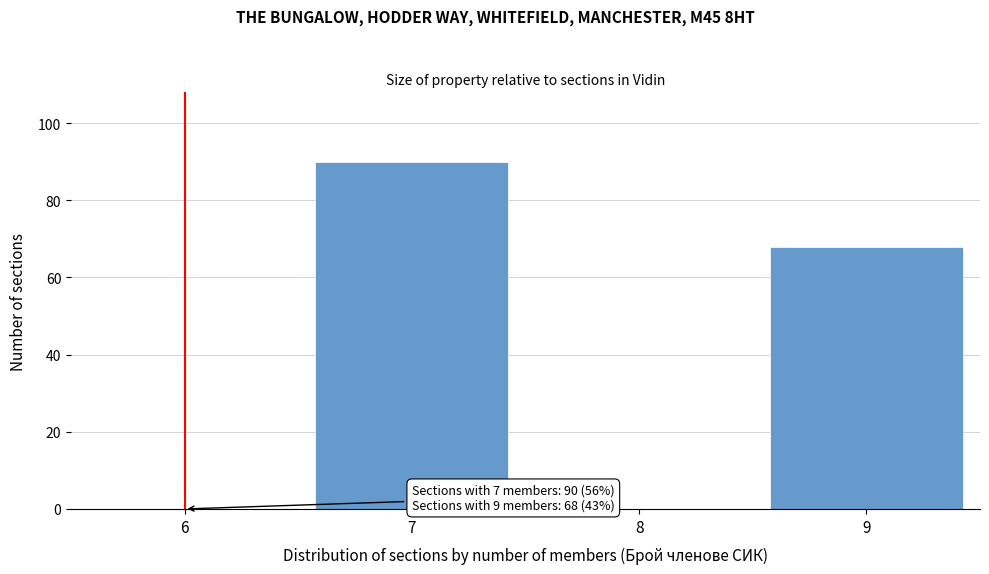

Reading left to right, extract all data points from this chart.

6=0	7=90	8=0	9=68